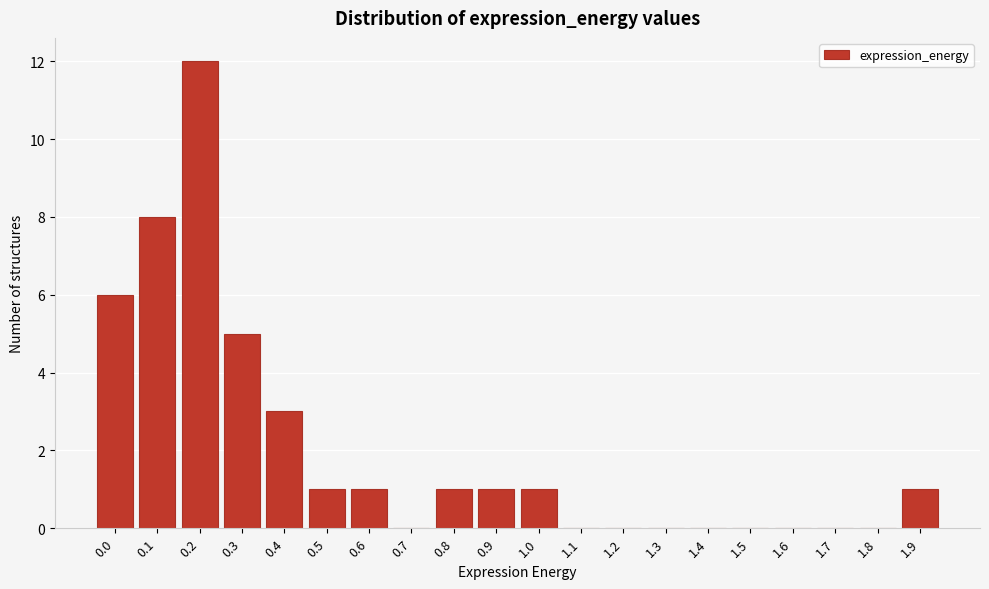

Reading left to right, transcribe all the data shown in this chart.

0.0=6	0.1=8	0.2=12	0.3=5	0.4=3	0.5=1	0.6=1	0.7=0	0.8=1	0.9=1	1.0=1	1.1=0	1.2=0	1.3=0	1.4=0	1.5=0	1.6=0	1.7=0	1.8=0	1.9=1